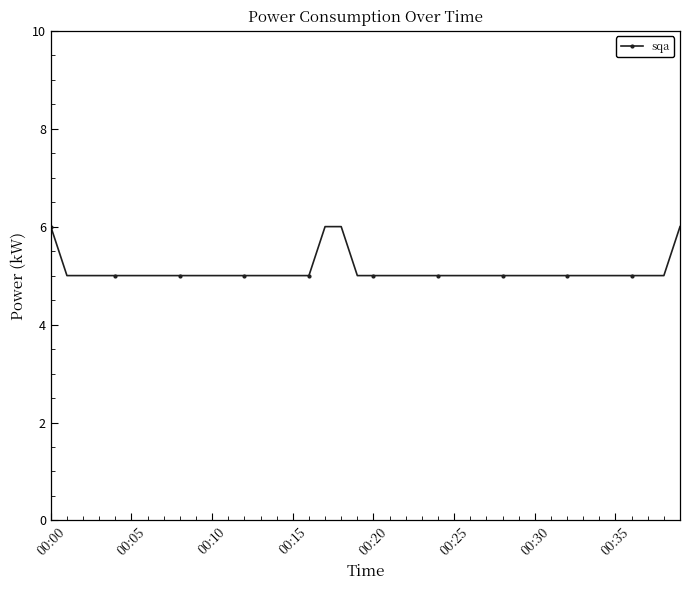

What is the smallest value displayed?

5